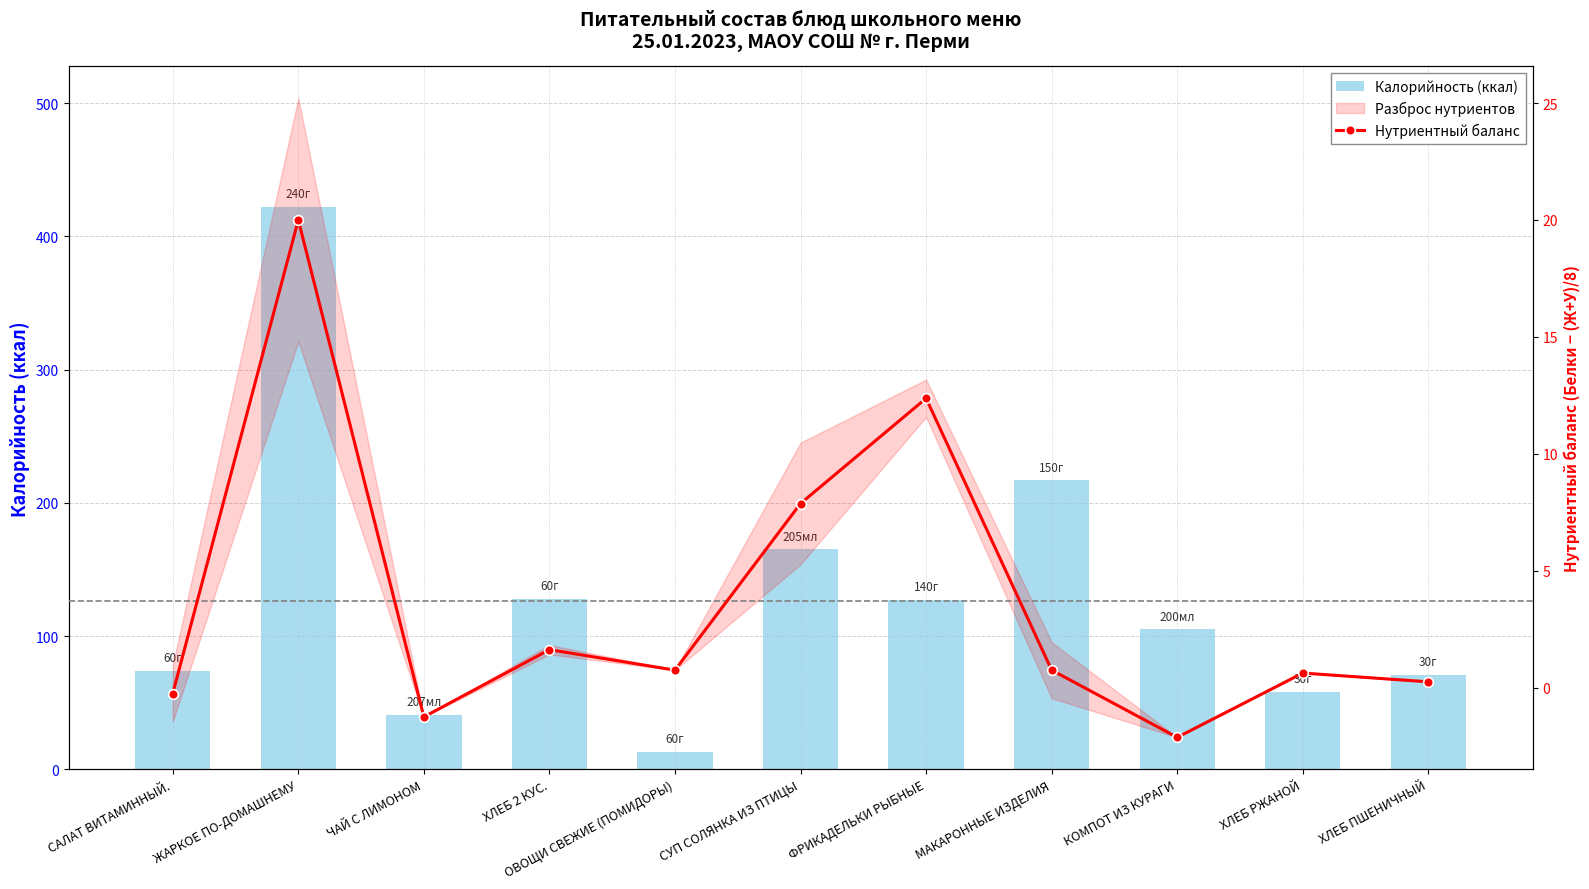

Rank the series at САЛАТ ВИТАМИННЫЙ. from highest to lowest value.

Калорийность (ккал), Нутриентный баланс